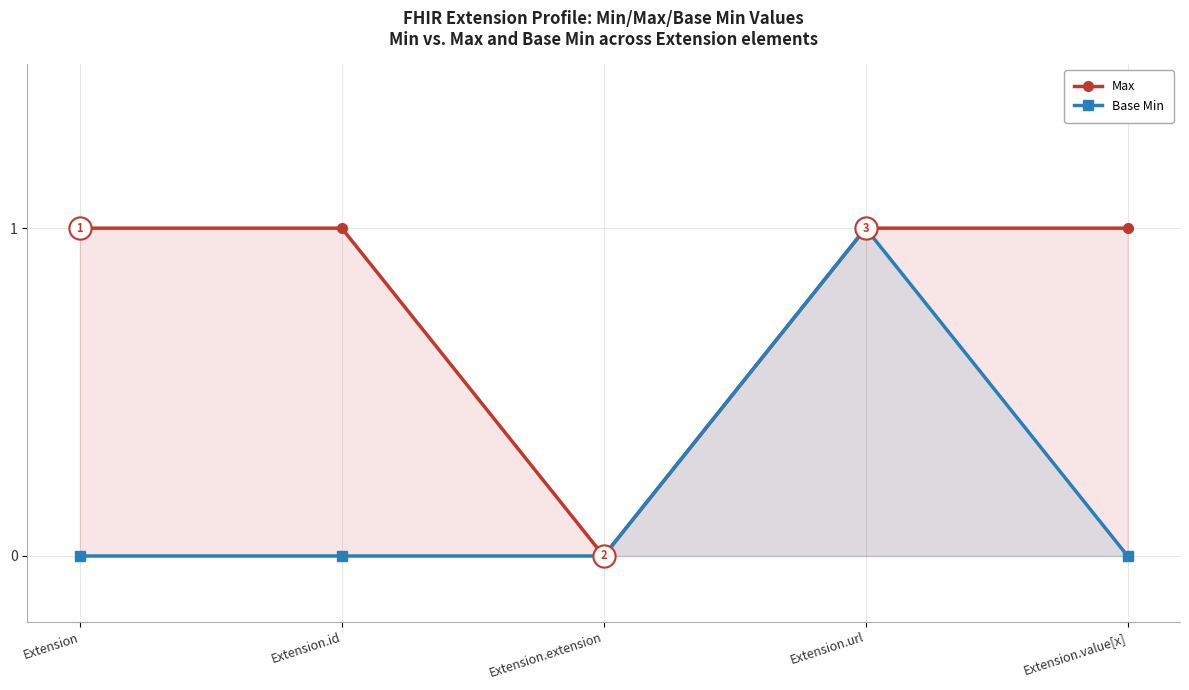

What are all the series names shown in the legend?

Max, Base Min